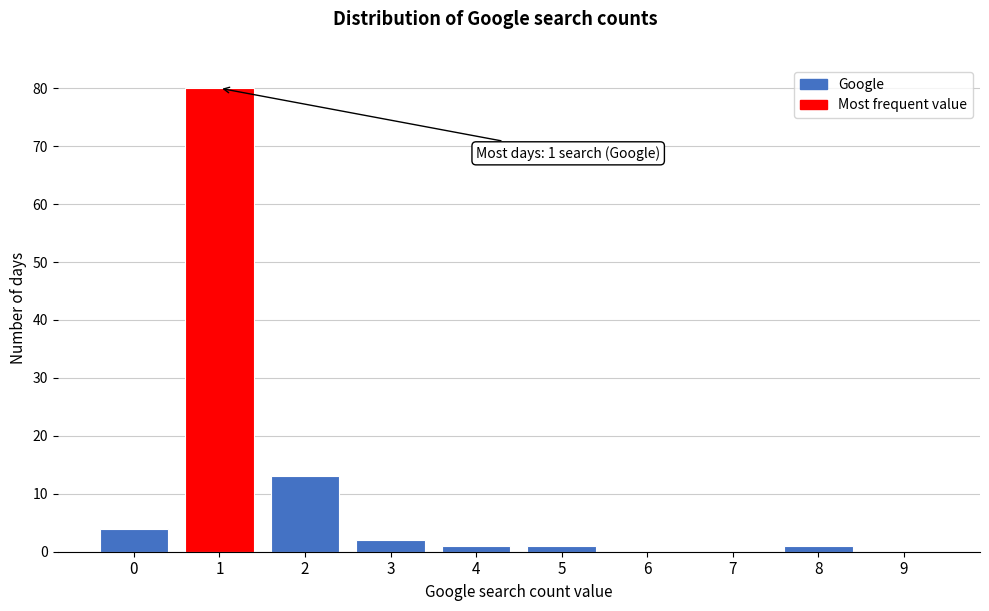

Over which range of the x-axis is the bar tallest?

0.5 to 1.5